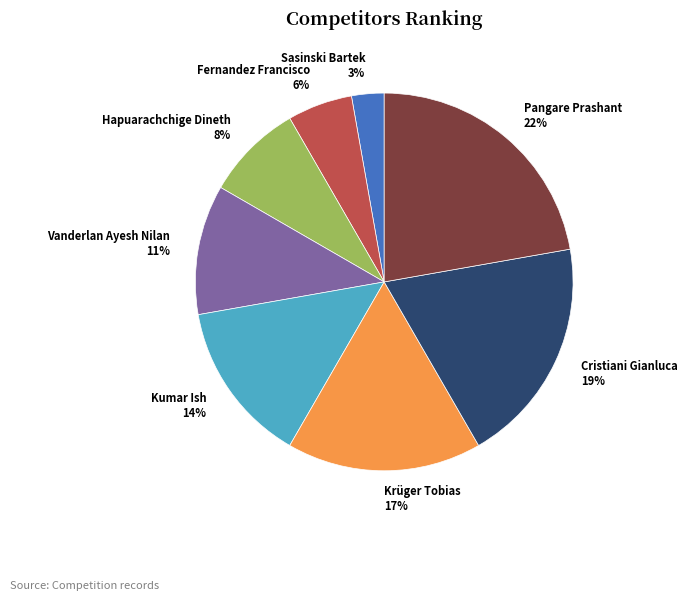

Is there any slice that represents more than half of the pie?

No